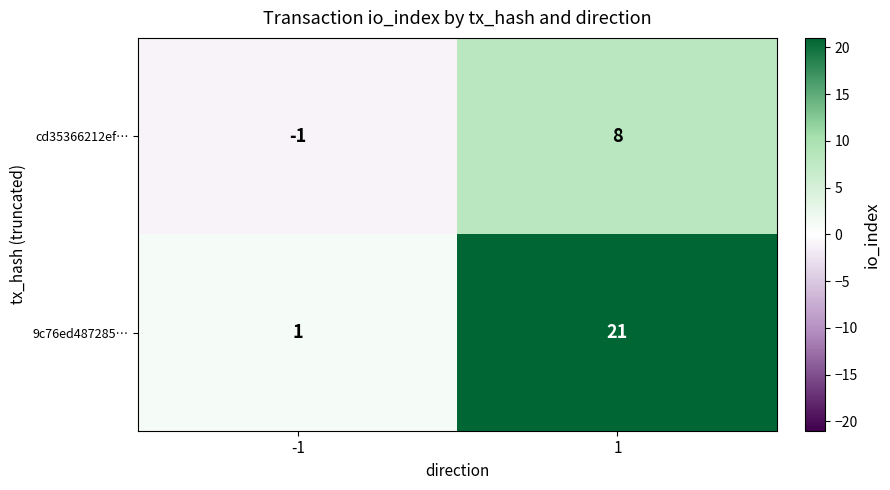

The cd35366212ef… series shows 12 at 1. True or false?

False